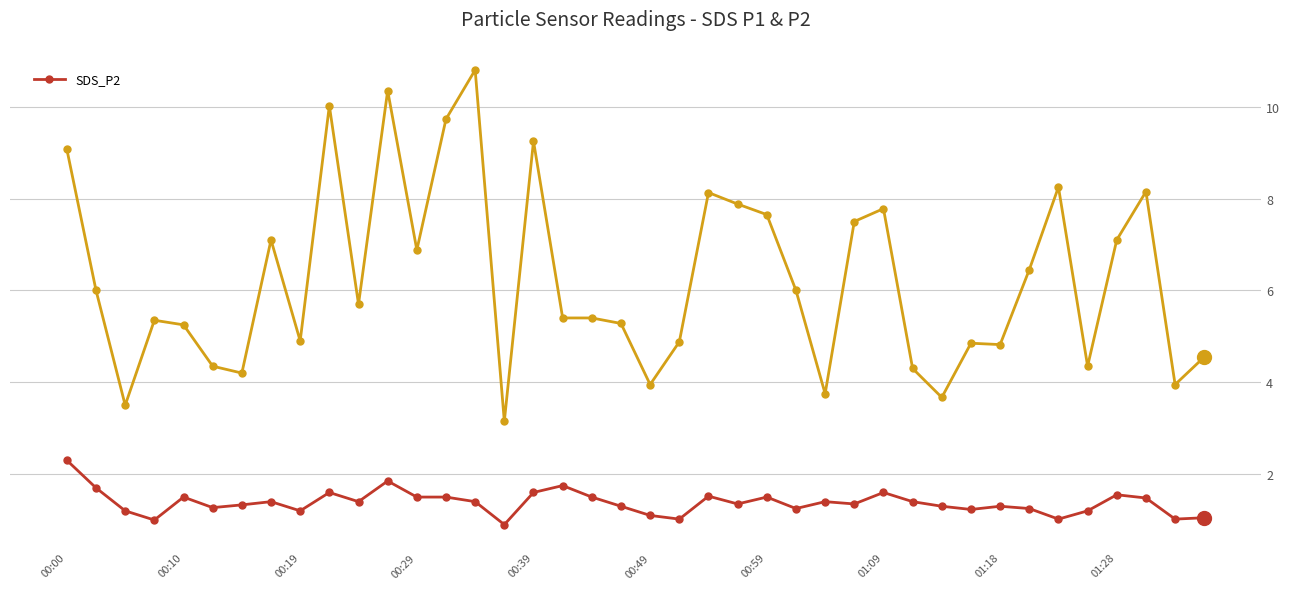

What is the maximum value shown in the chart?

10.8